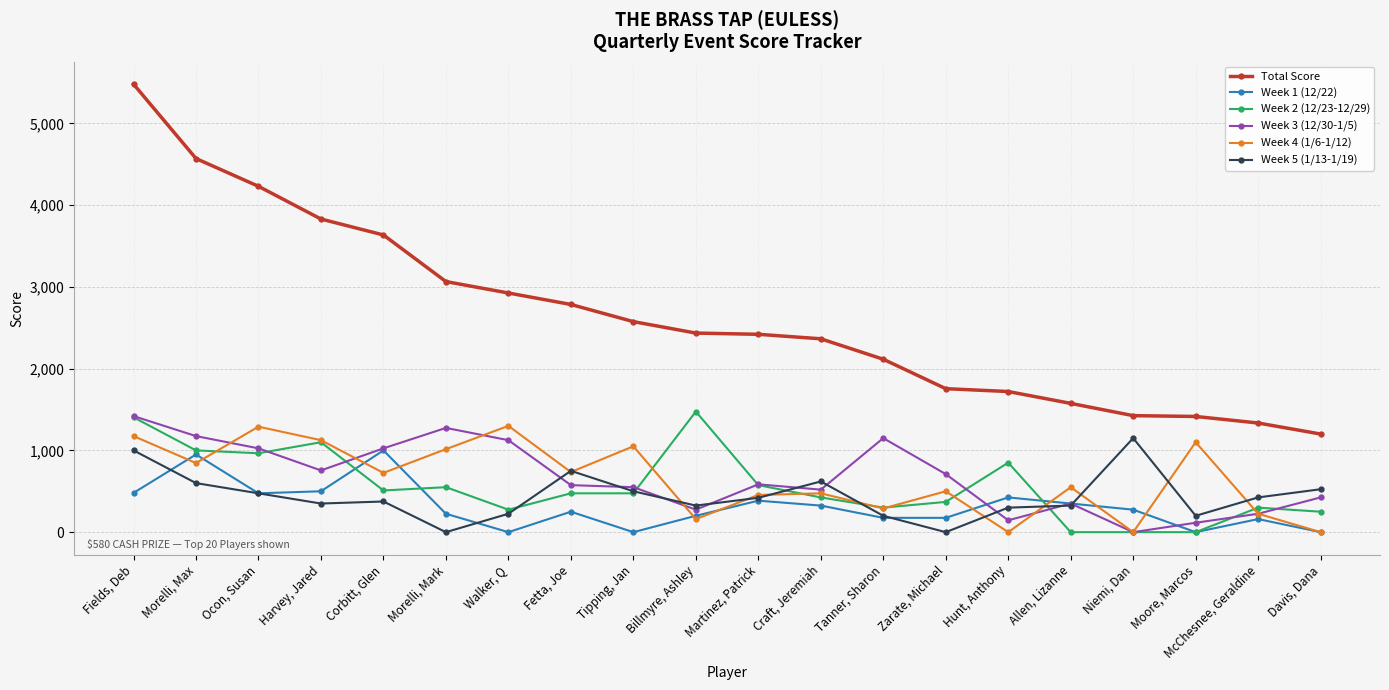

Is the value of Total Score at Morelli, Max greater than the value of Week 1 (12/22) at Hunt, Anthony?

Yes